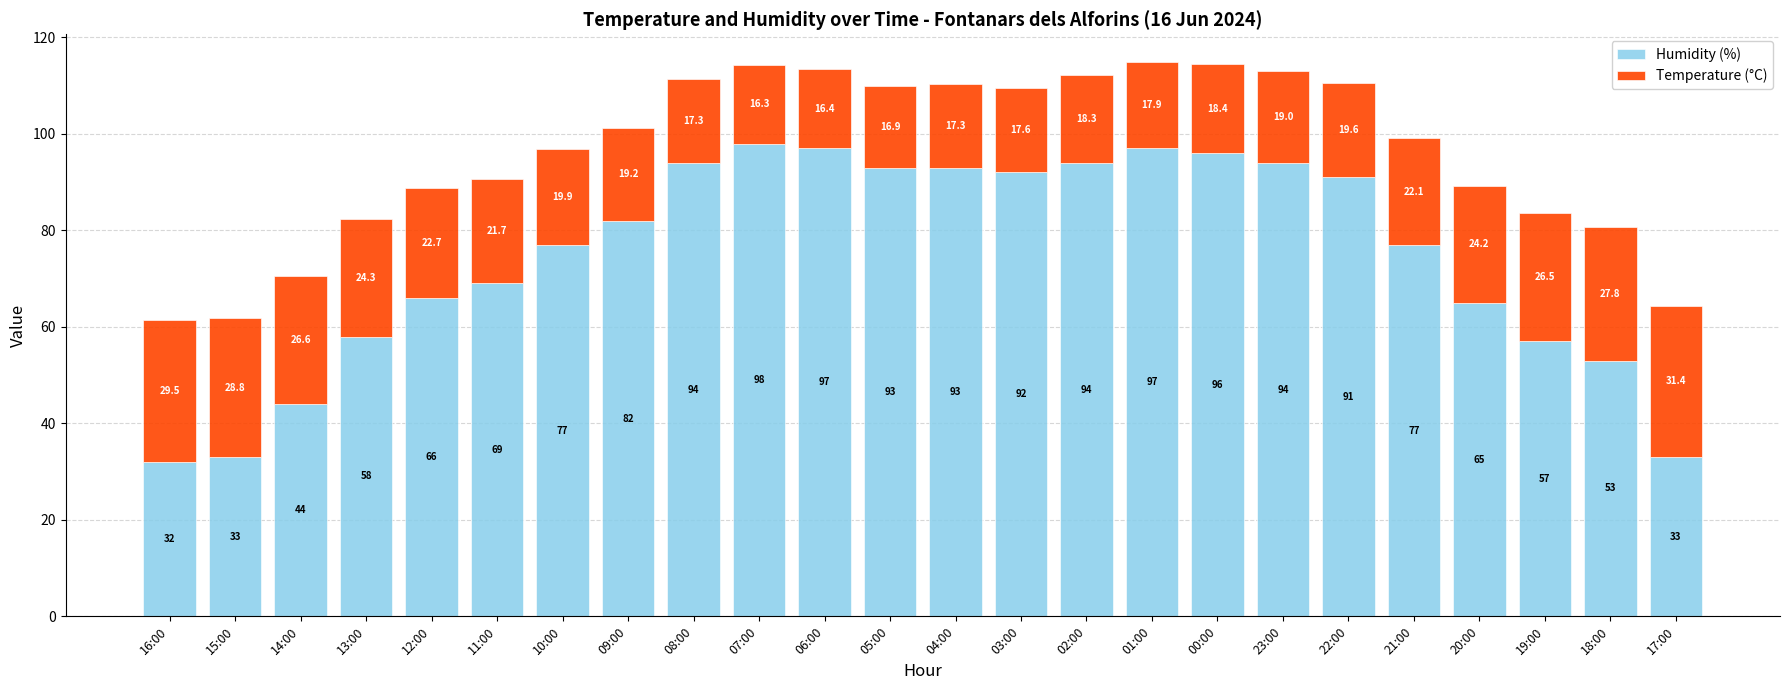

Which category has the highest value in the Humidity (%) series?

07:00